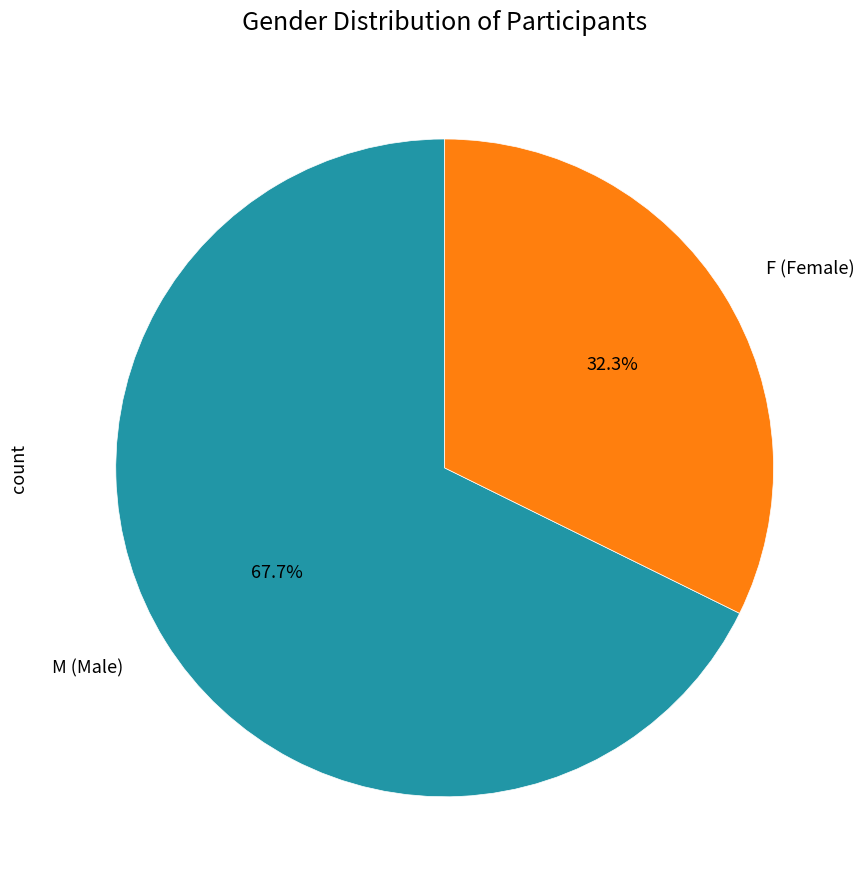

What is the smallest slice in the pie chart?

F